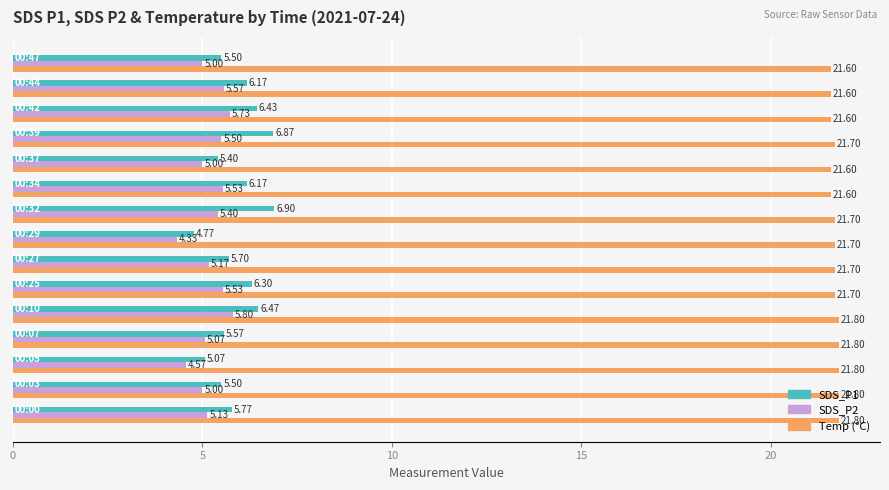

How many distinct data groups are displayed?

3